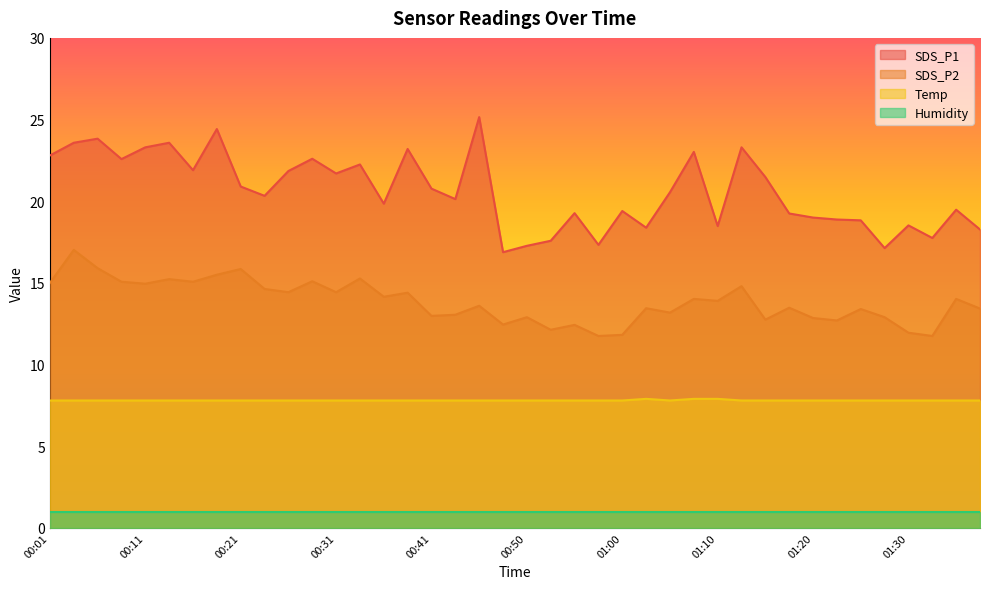

What is the value of the Temp point at the 8th from the left?

7.8